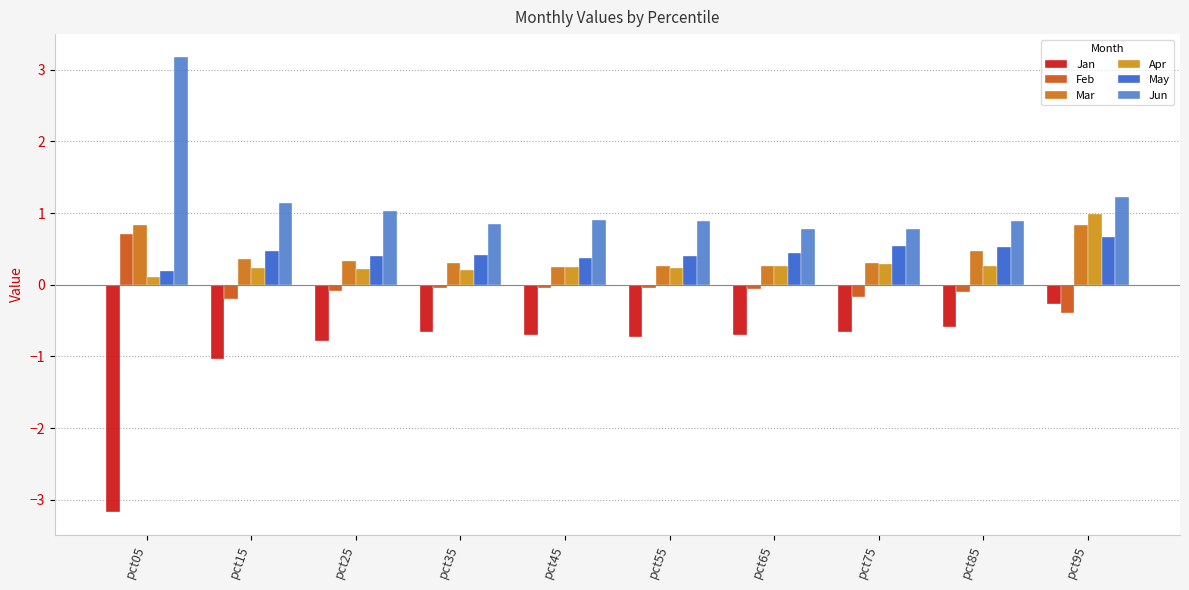

What is the approximate value of Mar at pct45?

0.2